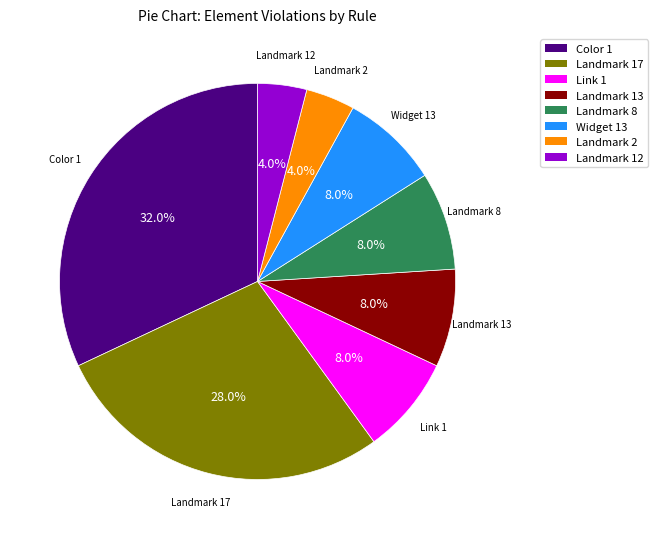

To the nearest percent, what is the average slice percentage?

12%